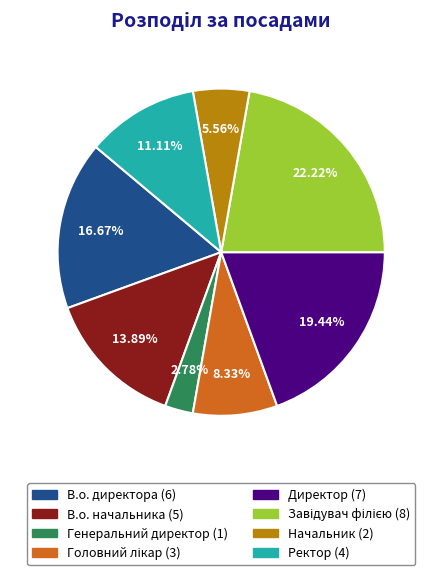

What is the ratio of the value at В.о. начальника to the value at Начальник?

2.5